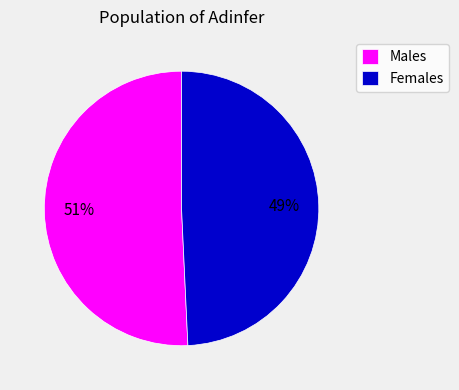

Does any single category account for the majority?

Yes